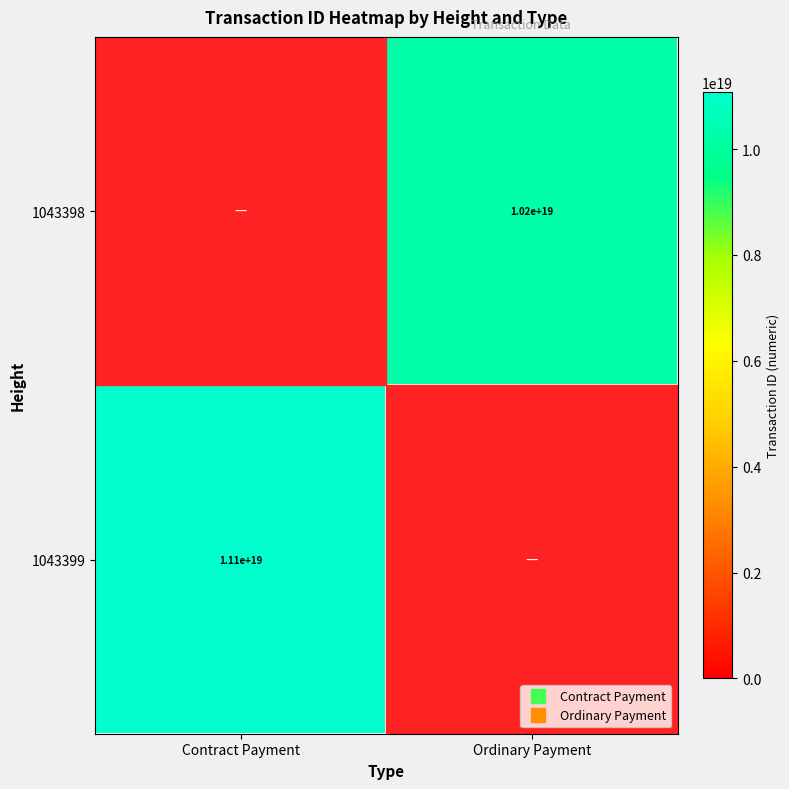

What is the maximum value for 1043399?

11075410968232048640